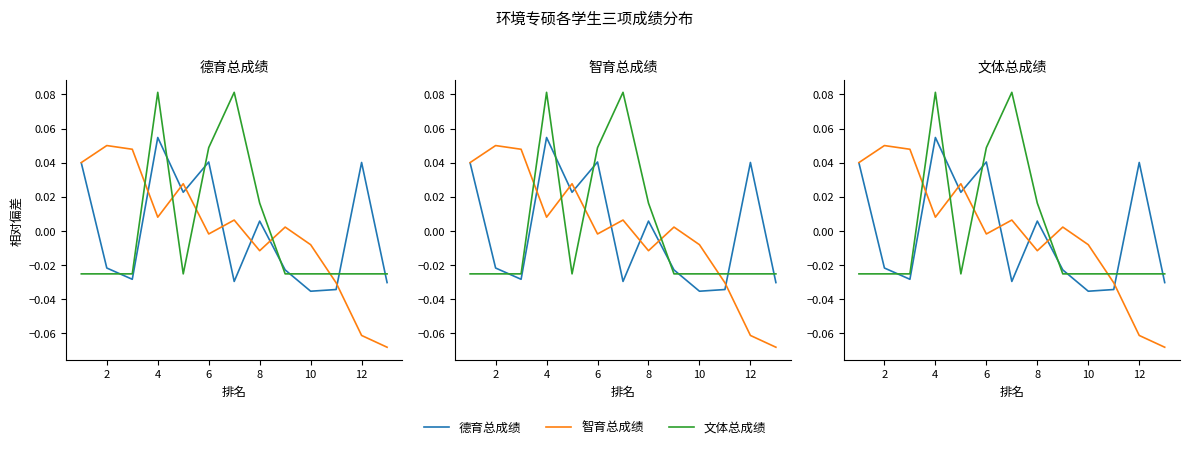

What is the difference between the highest and lowest values at 2?

0.1